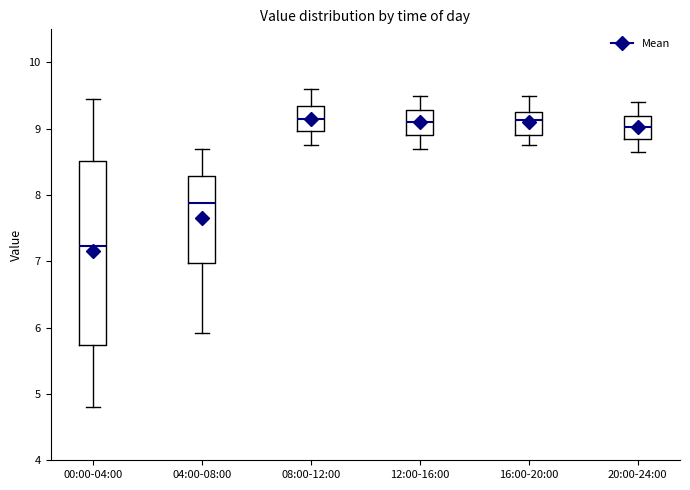

Which box's median line is the lowest?

00:00-04:00